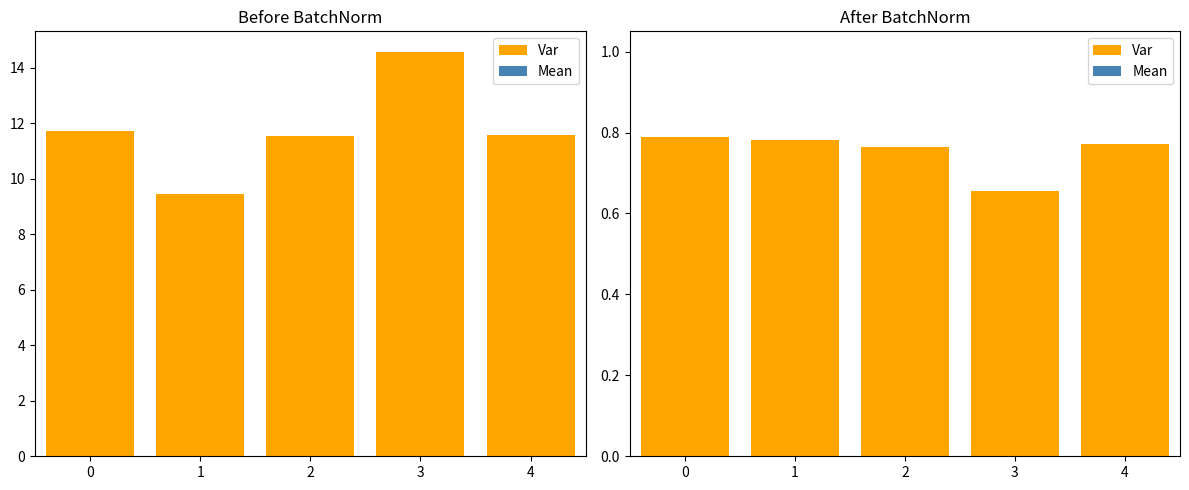

Between 2 and 4, which series saw the biggest shift?

Var